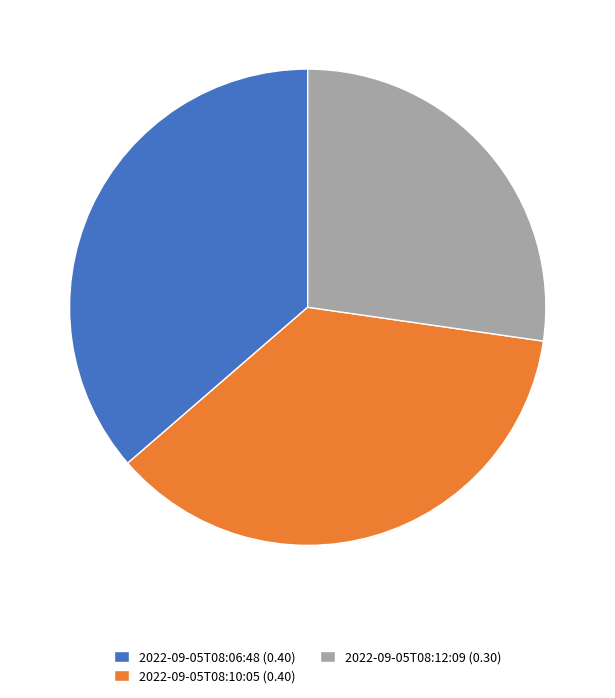

Do 2022-09-05T08:06:48 (0.40) and 2022-09-05T08:10:05 (0.40) together represent more than half of the pie?

Yes